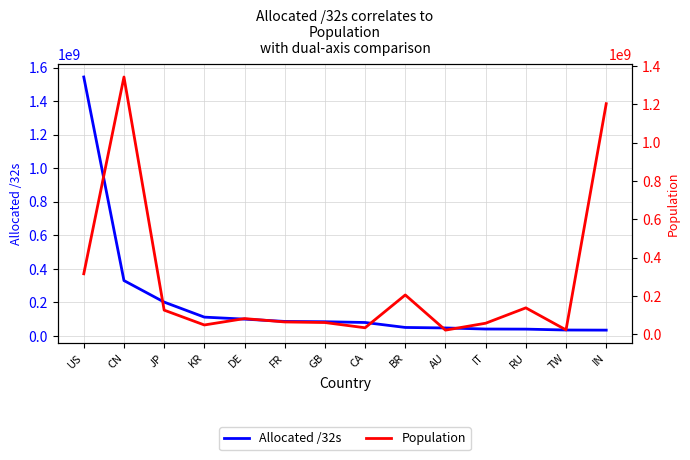

What is the label of the 12th point from the left?

RU